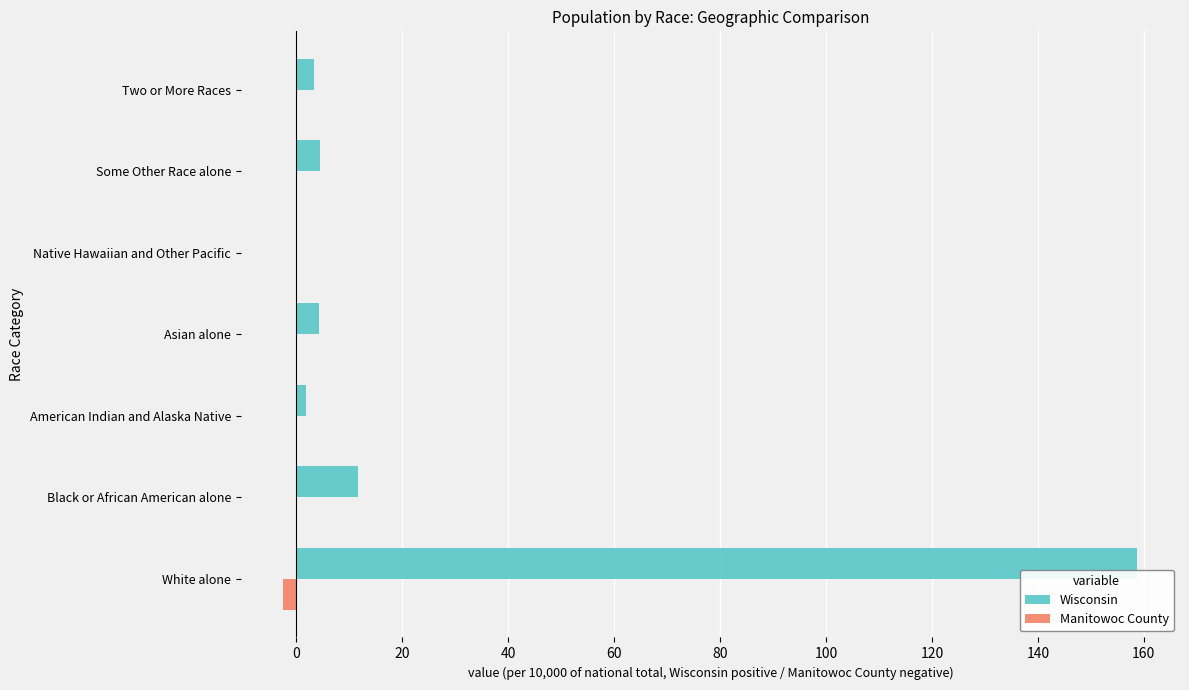

The Wisconsin series shows 158.8 at White alone. True or false?

True